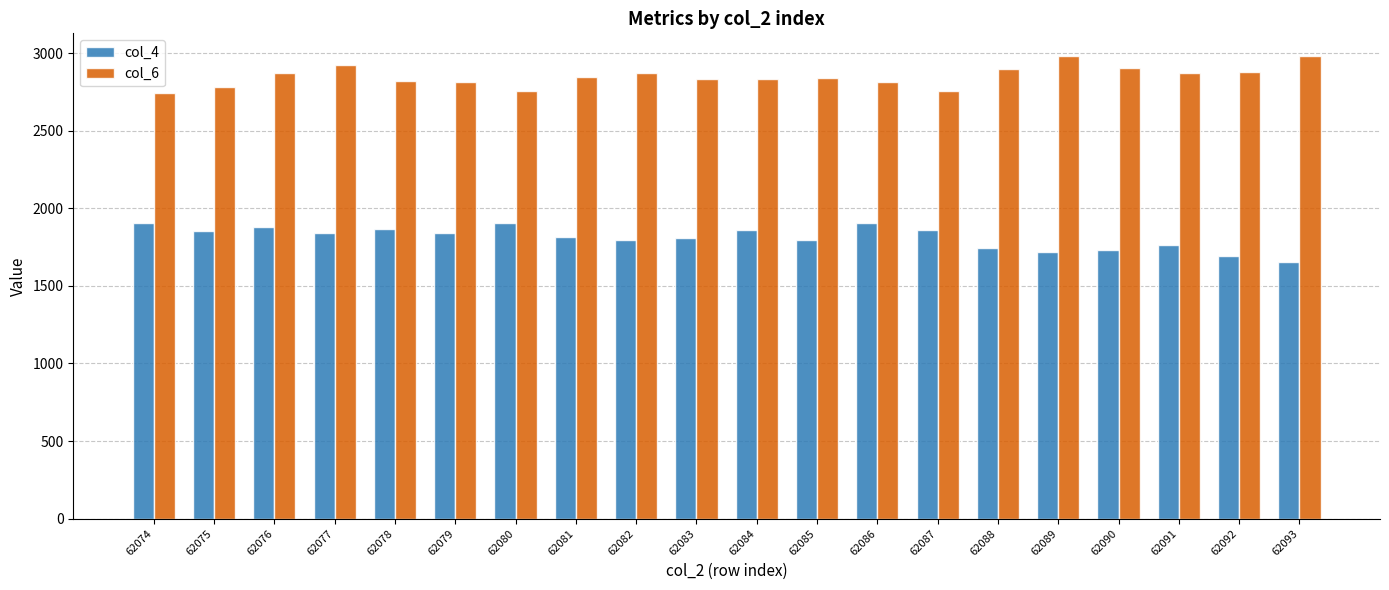

What is the sum of the col_4 values at 62087 and 62075?

3715